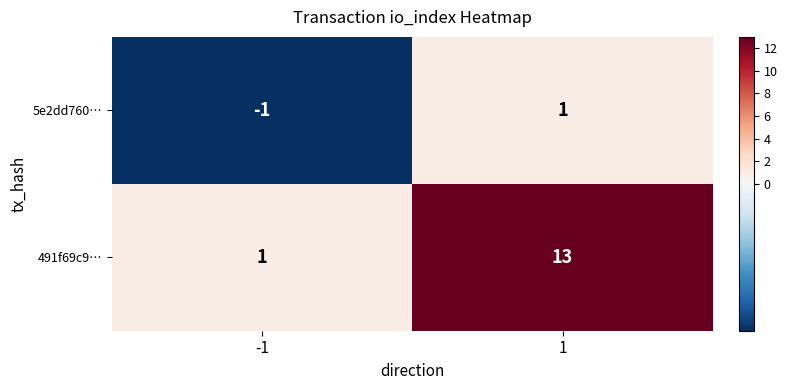

List the labels in order of 5e2dd760… value, smallest first.

-1, 1